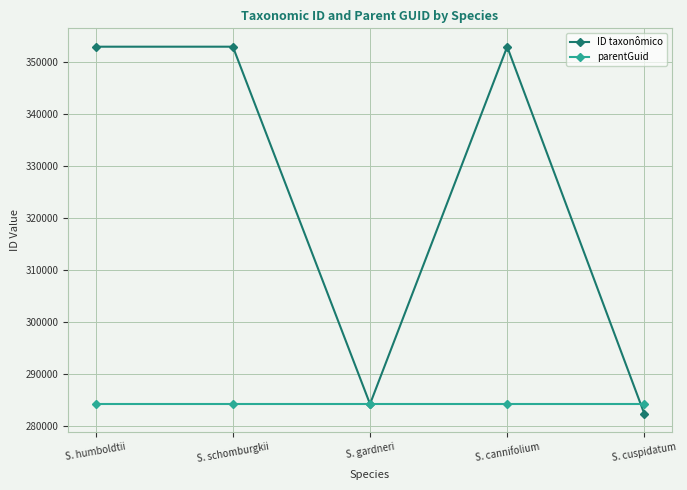

Rank the series by their maximum value, from highest to lowest.

ID taxonômico, parentGuid